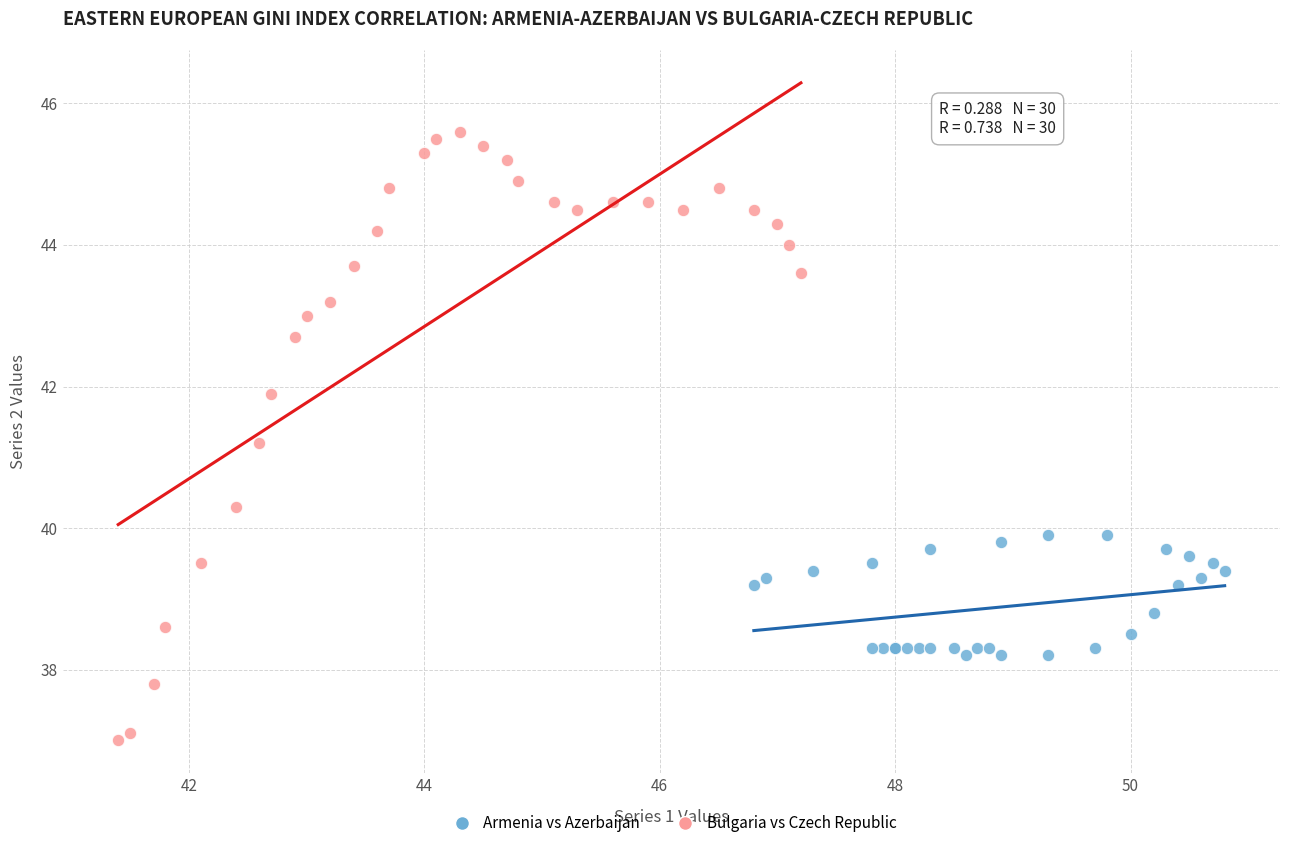

Which series has the largest Y range (max minus min)?

Bulgaria vs Czech Republic